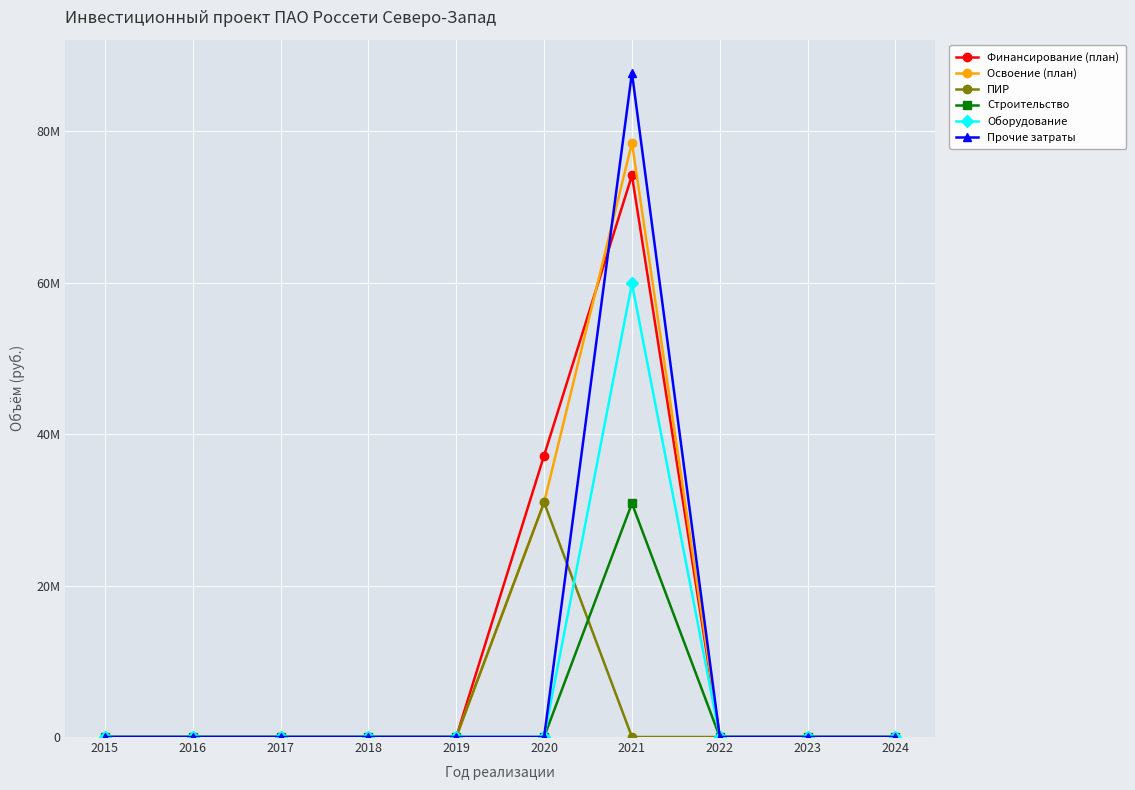

What are all the series names shown in the legend?

Финансирование (план), Освоение (план), ПИР, Строительство, Оборудование, Прочие затраты